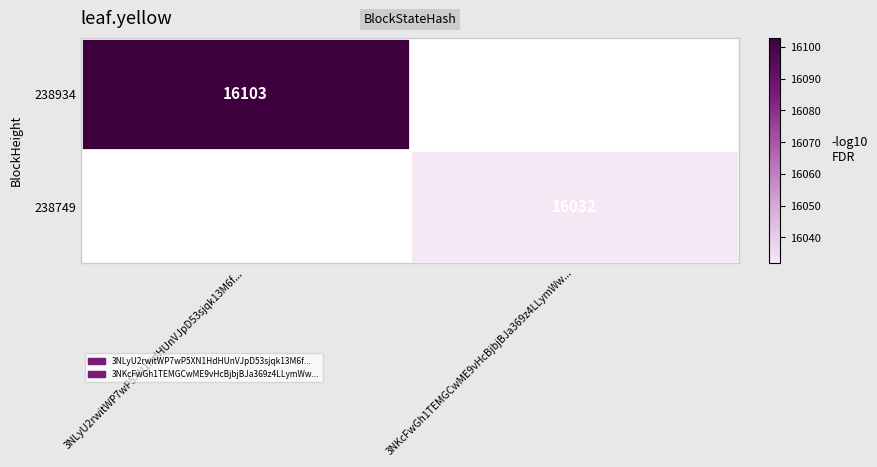

Count the number of categories in the chart.

2